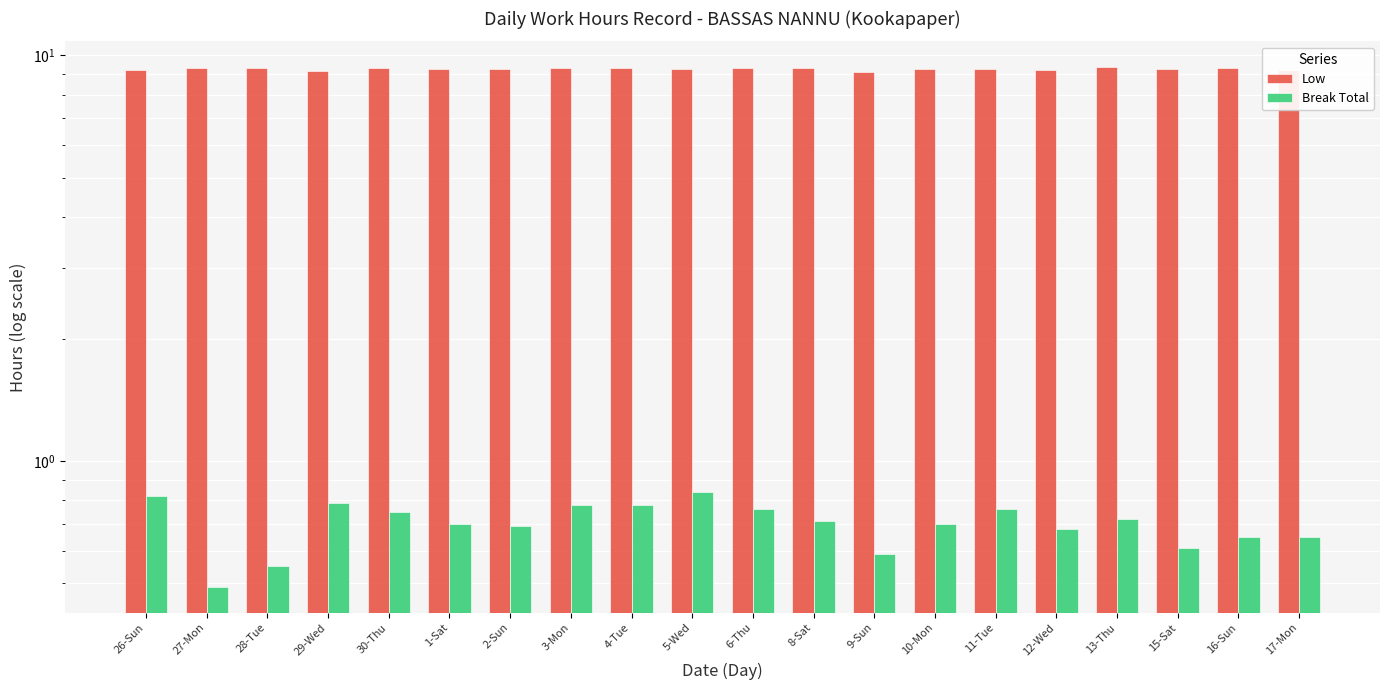

Reading right to left, what are all the values shown in this chart?

Low: 17-Mon=9.2	16-Sun=9.3	15-Sat=9.3	13-Thu=9.3	12-Wed=9.2	11-Tue=9.2	10-Mon=9.3	9-Sun=9.1	8-Sat=9.3	6-Thu=9.3	5-Wed=9.2	4-Tue=9.3	3-Mon=9.3	2-Sun=9.3	1-Sat=9.2	30-Thu=9.3	29-Wed=9.2	28-Tue=9.3	27-Mon=9.3	26-Sun=9.2
Break Total: 17-Mon=0.7	16-Sun=0.7	15-Sat=0.6	13-Thu=0.7	12-Wed=0.7	11-Tue=0.8	10-Mon=0.7	9-Sun=0.6	8-Sat=0.7	6-Thu=0.8	5-Wed=0.8	4-Tue=0.8	3-Mon=0.8	2-Sun=0.7	1-Sat=0.7	30-Thu=0.8	29-Wed=0.8	28-Tue=0.6	27-Mon=0.5	26-Sun=0.8